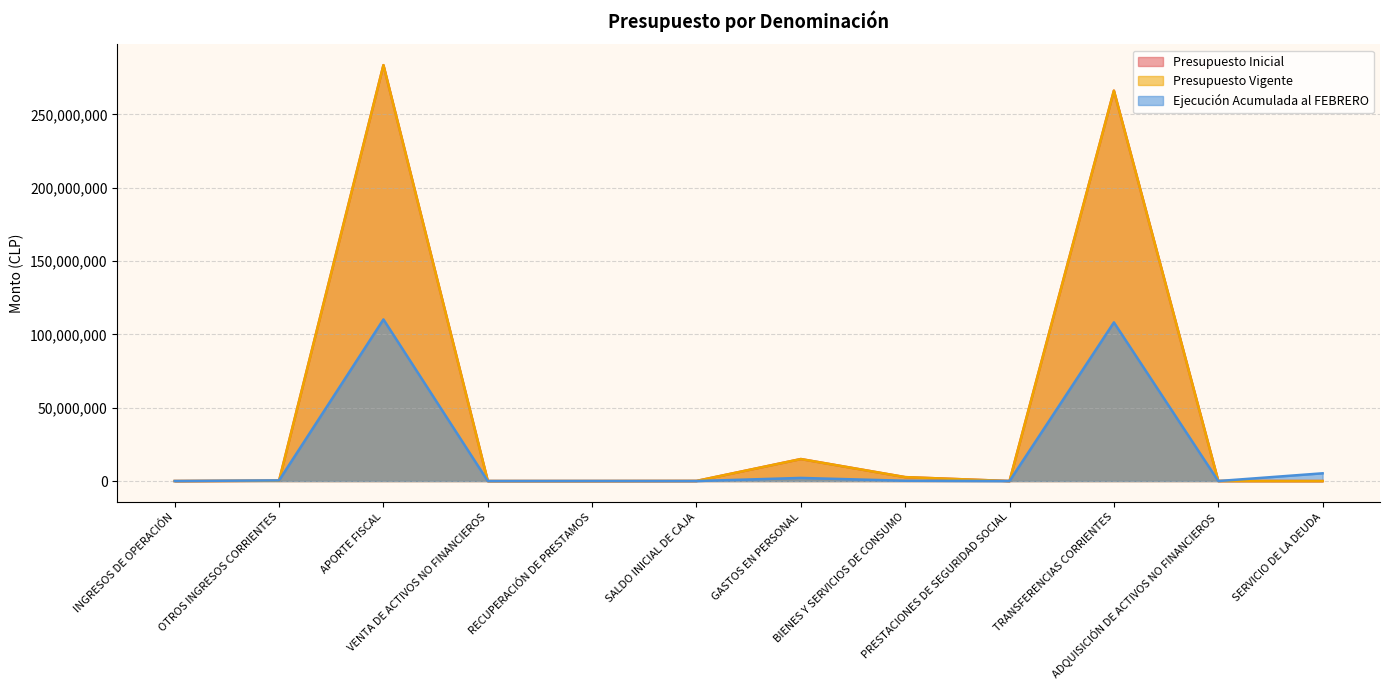

What is the difference between the second highest and minimum values in the Ejecución Acumulada al FEBRERO series?

108185843